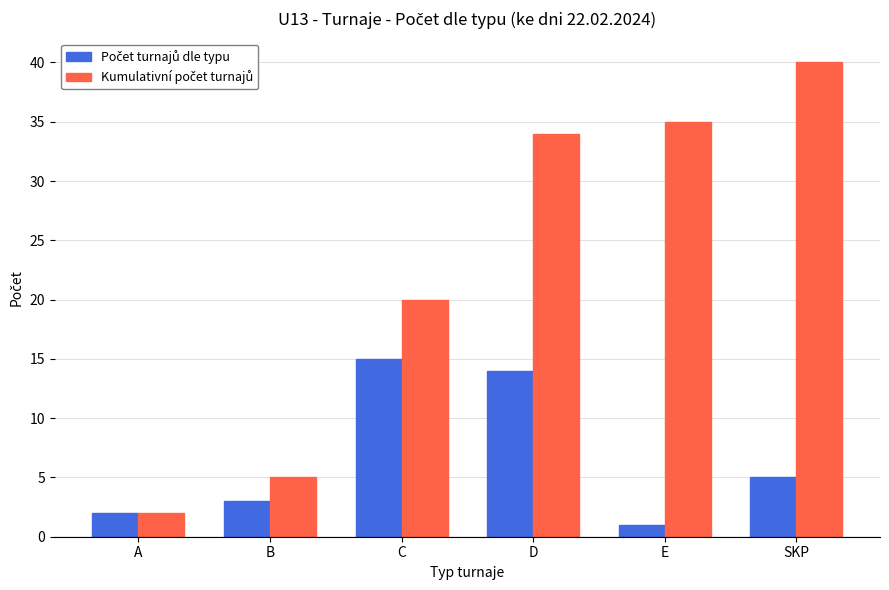

At how many categories does at least one series exceed 12?

4